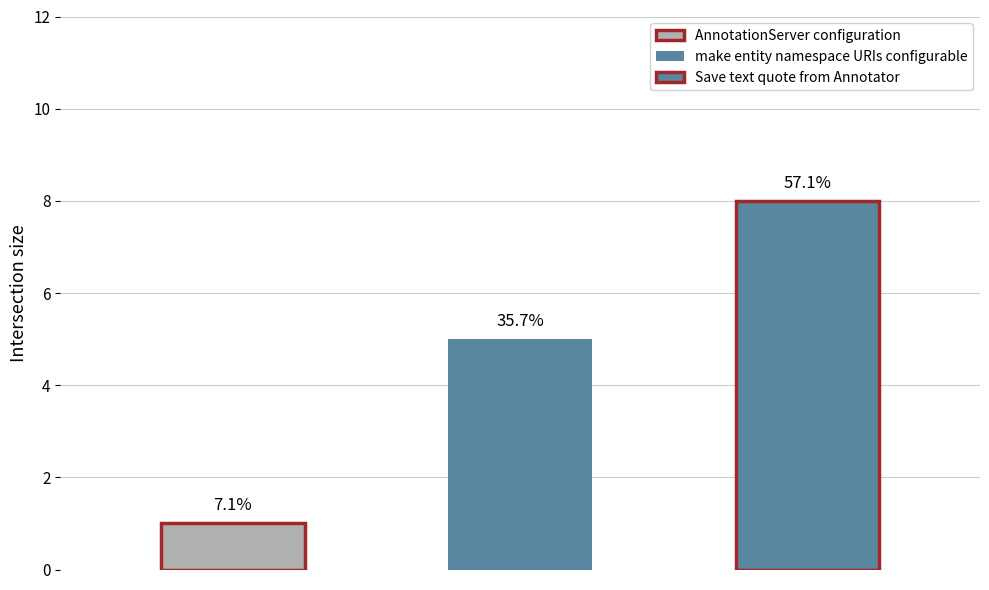

List the labels in order of value, smallest first.

AnnotationServer configuration, make entity namespace URIs configurable, Save text quote from Annotator